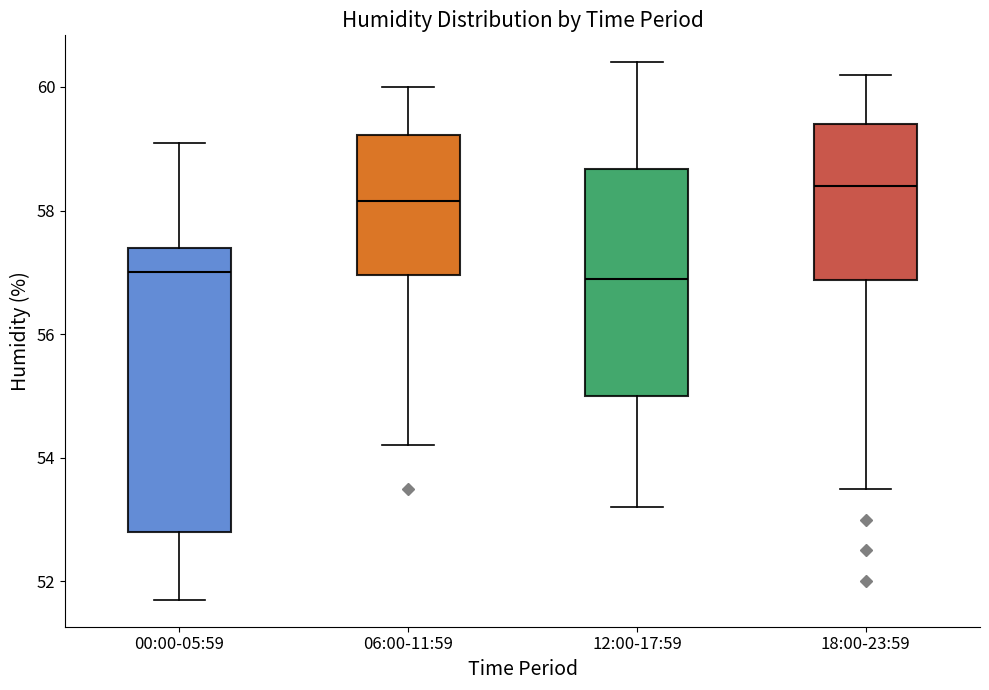

Comparing the boxes themselves (not the whiskers), which one is the tallest?

00:00-05:59